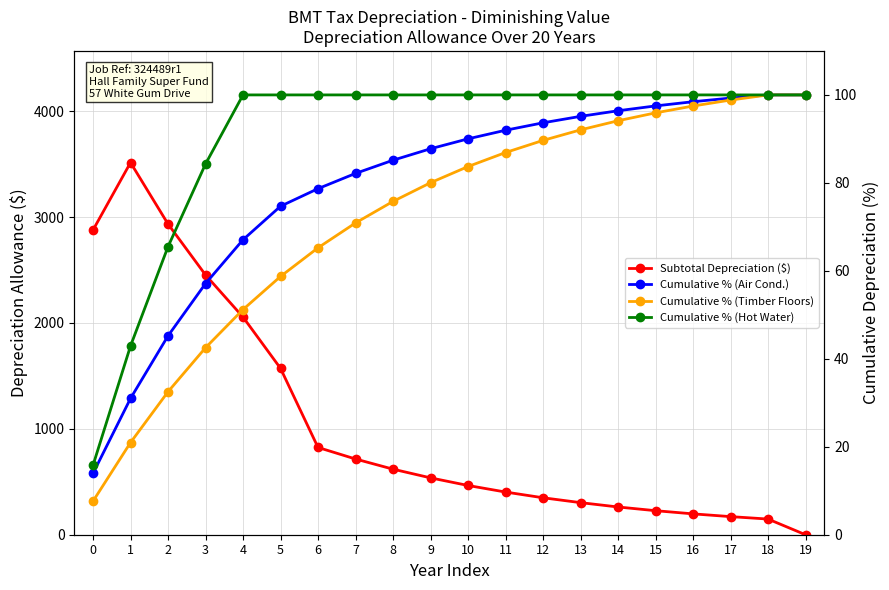

Which series has the largest total across all categories?

Subtotal Depreciation ($)